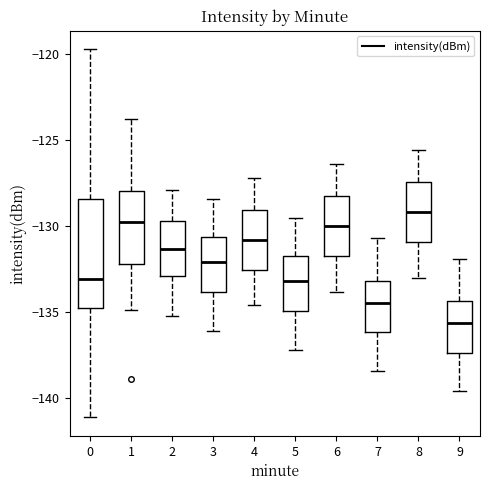

Which box has the highest median line?

8